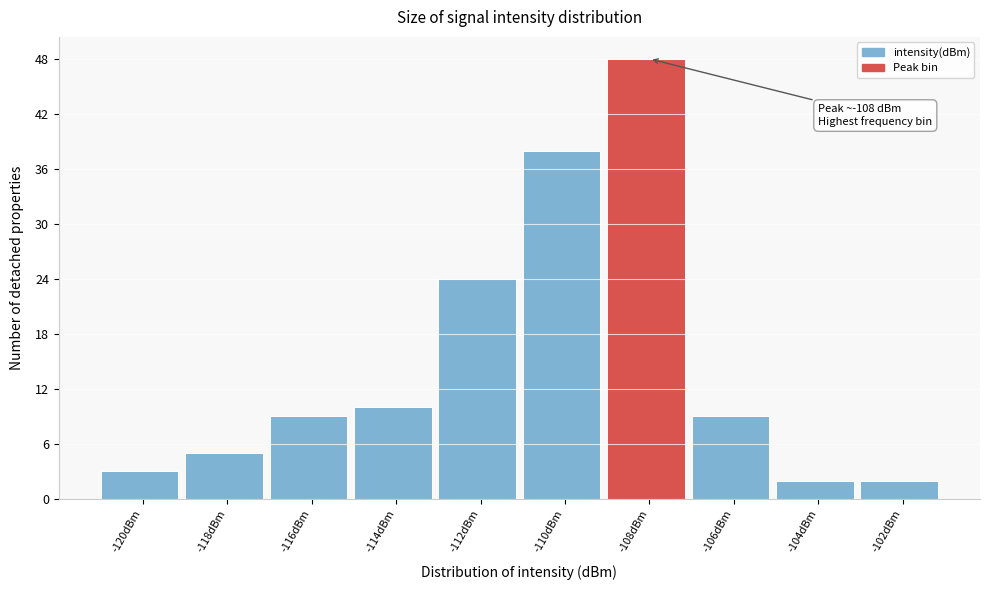

Reading left to right, transcribe all the data shown in this chart.

-120dBm=3	-118dBm=5	-116dBm=9	-114dBm=10	-112dBm=24	-110dBm=38	-108dBm=48	-106dBm=9	-104dBm=2	-102dBm=2